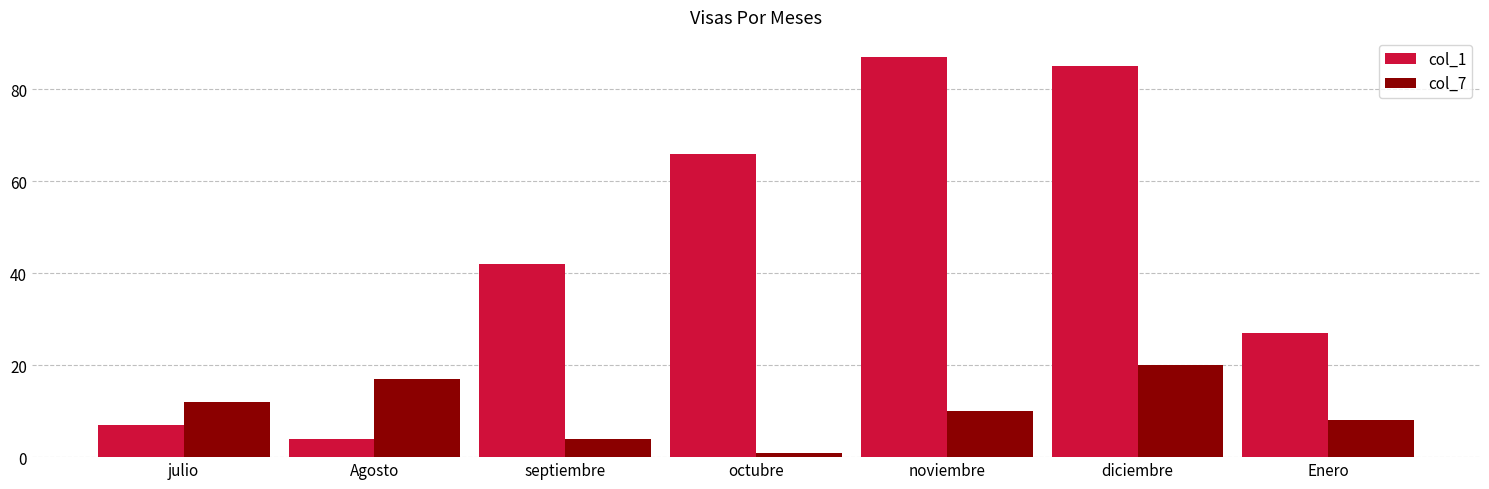

Rank the series at Enero from highest to lowest value.

col_1, col_7